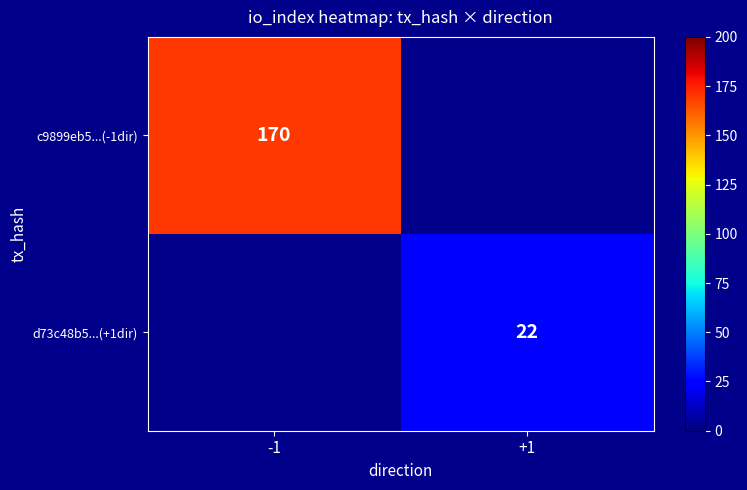

Is it true that d73c48b5...(+1dir) equals 22 at +1?

True